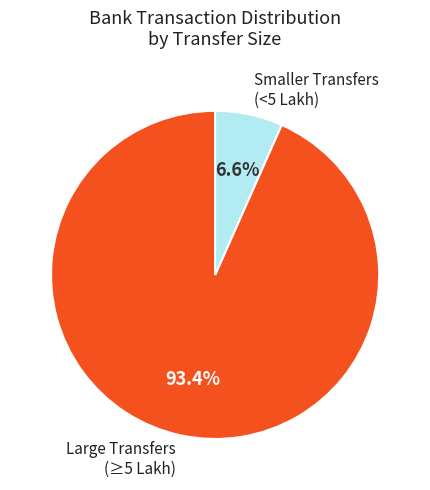

Is there a majority slice in this chart?

Yes